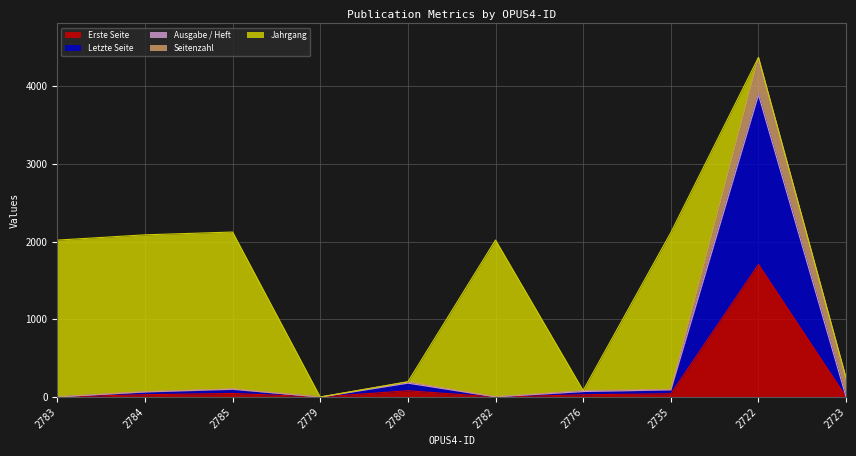

Between 2779 and 2783, which is larger?

2779